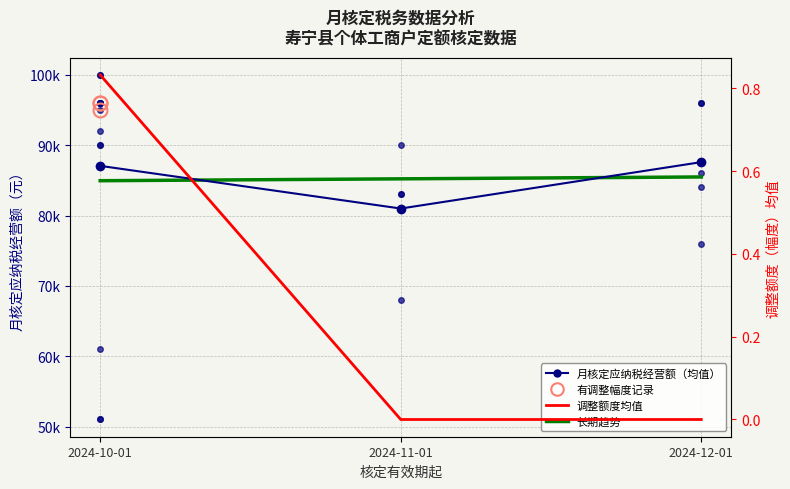

The 趋势线 series shows 21750.6 at 2024-11-01. True or false?

False